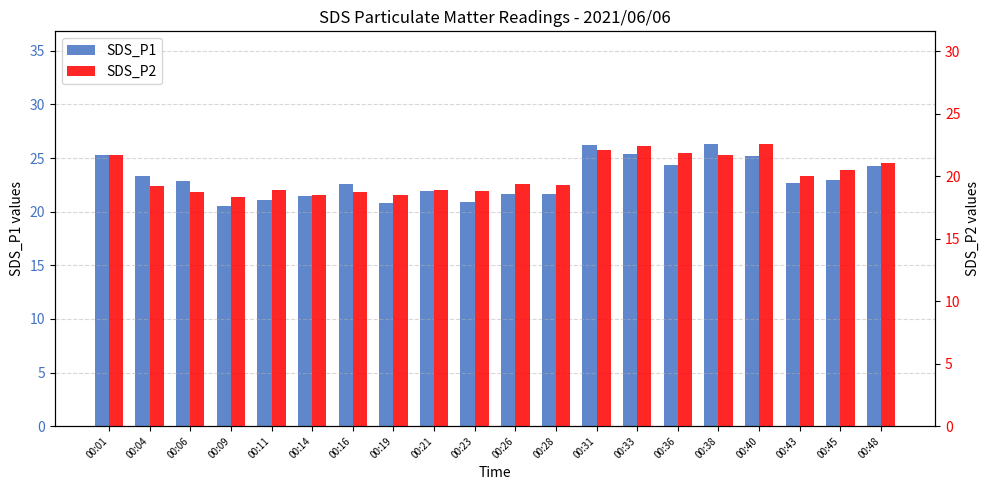

What are all the series names shown in the legend?

SDS_P1, SDS_P2